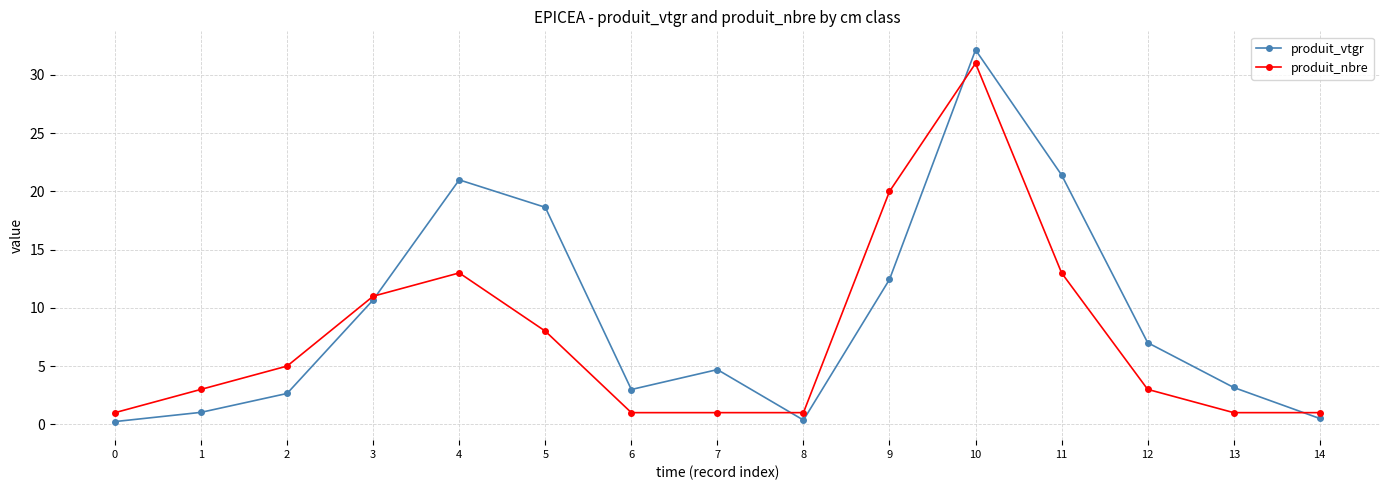

At which category does produit_vtgr reach its first local valley?

6